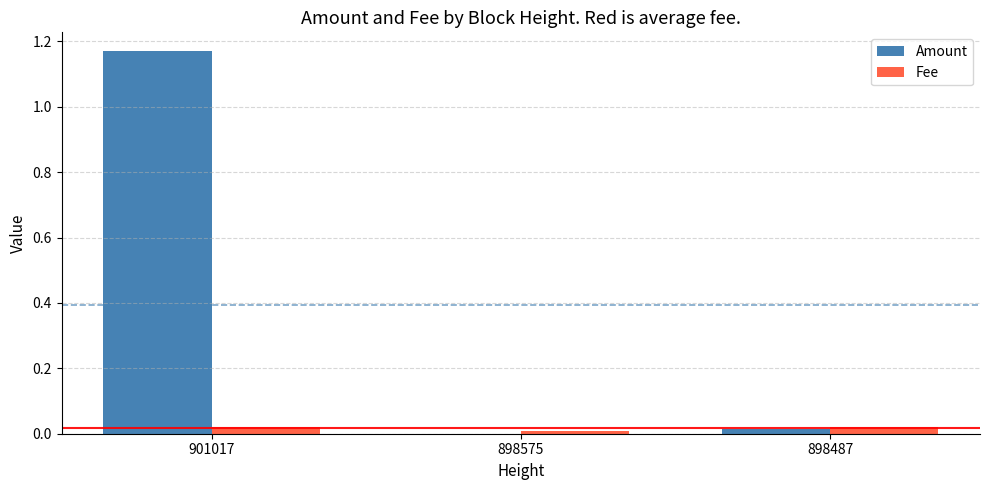

How many positive values does the Amount series have?

2